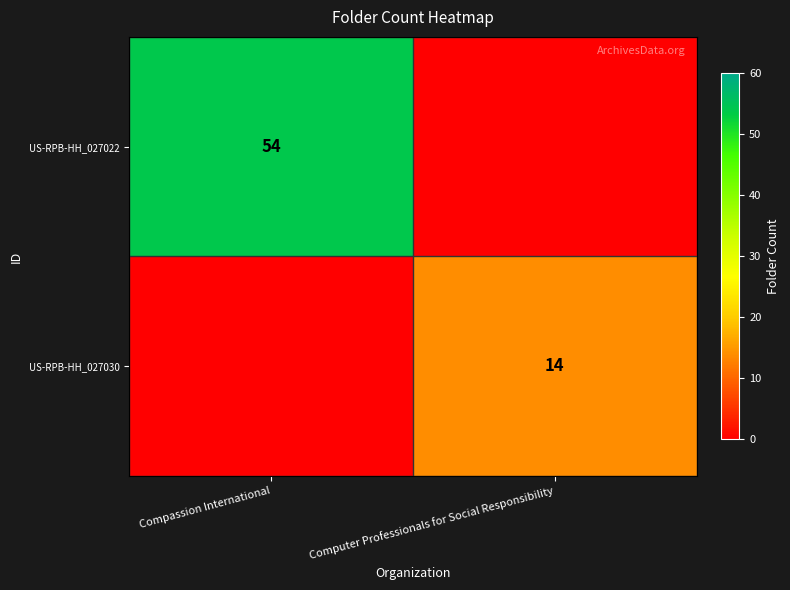

Is it true that US-RPB-HH_027022 equals 21 at Compassion International?

False